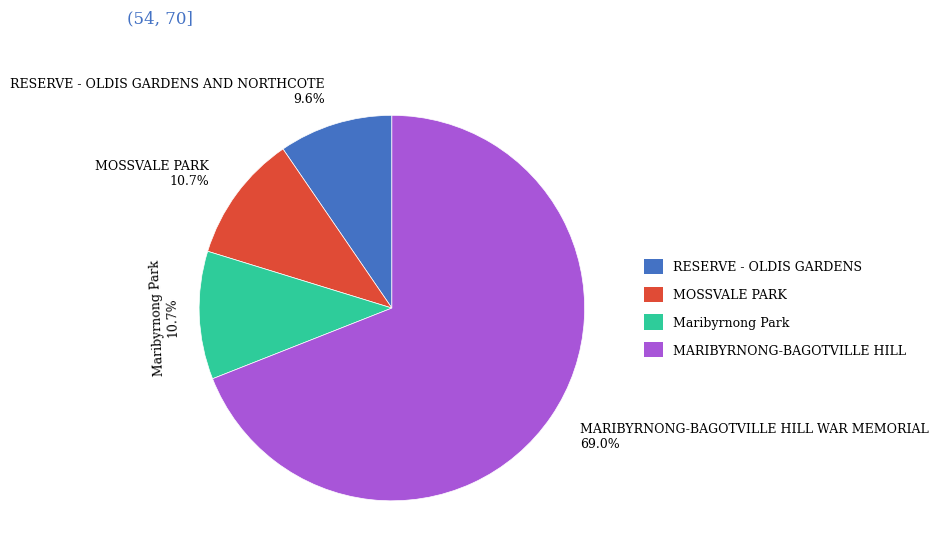

What is the ratio of the value at MARIBYRNONG-BAGOTVILLE HILL WAR MEMORIAL to the value at RESERVE - OLDIS GARDENS AND NORTHCOTE?

7.2